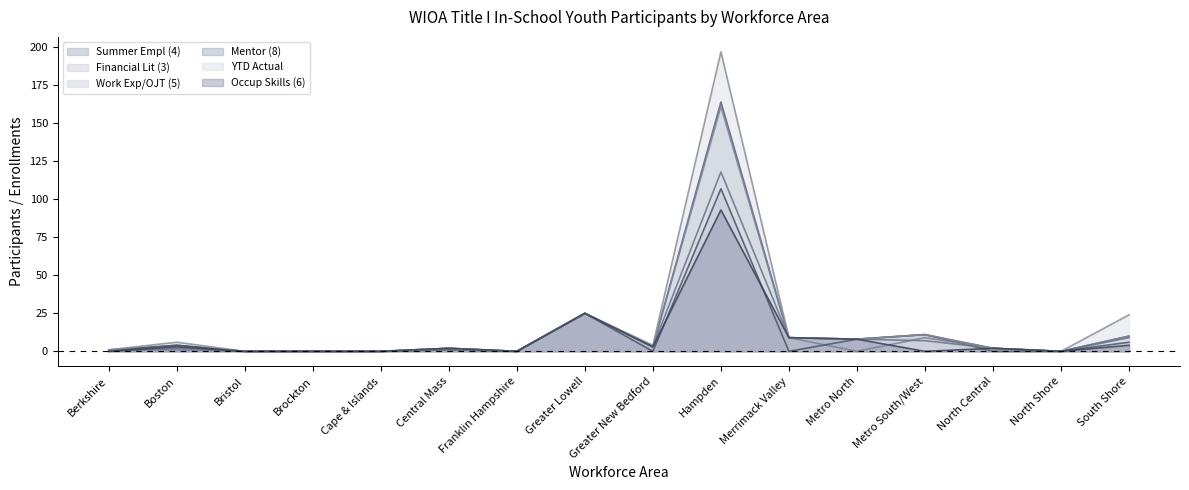

Which series changed the most between Brockton and Greater New Bedford?

YTD Actual